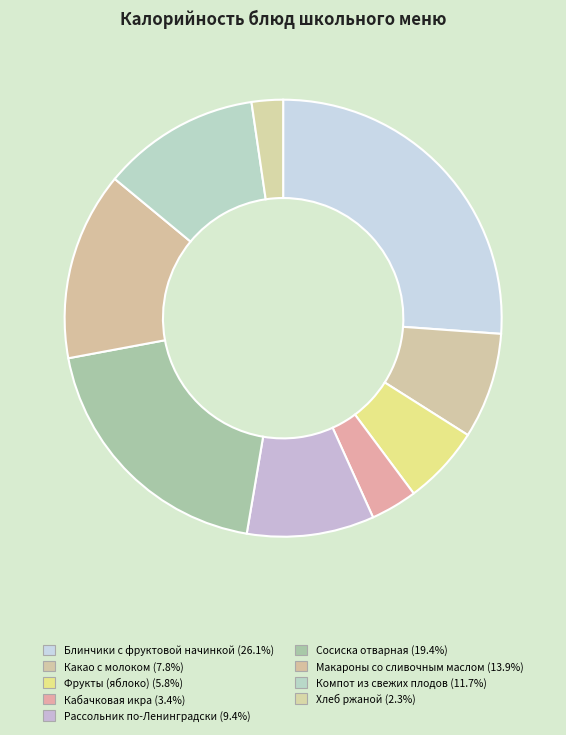

True or false: Сосиска отварная accounts for 19% of the total.

True